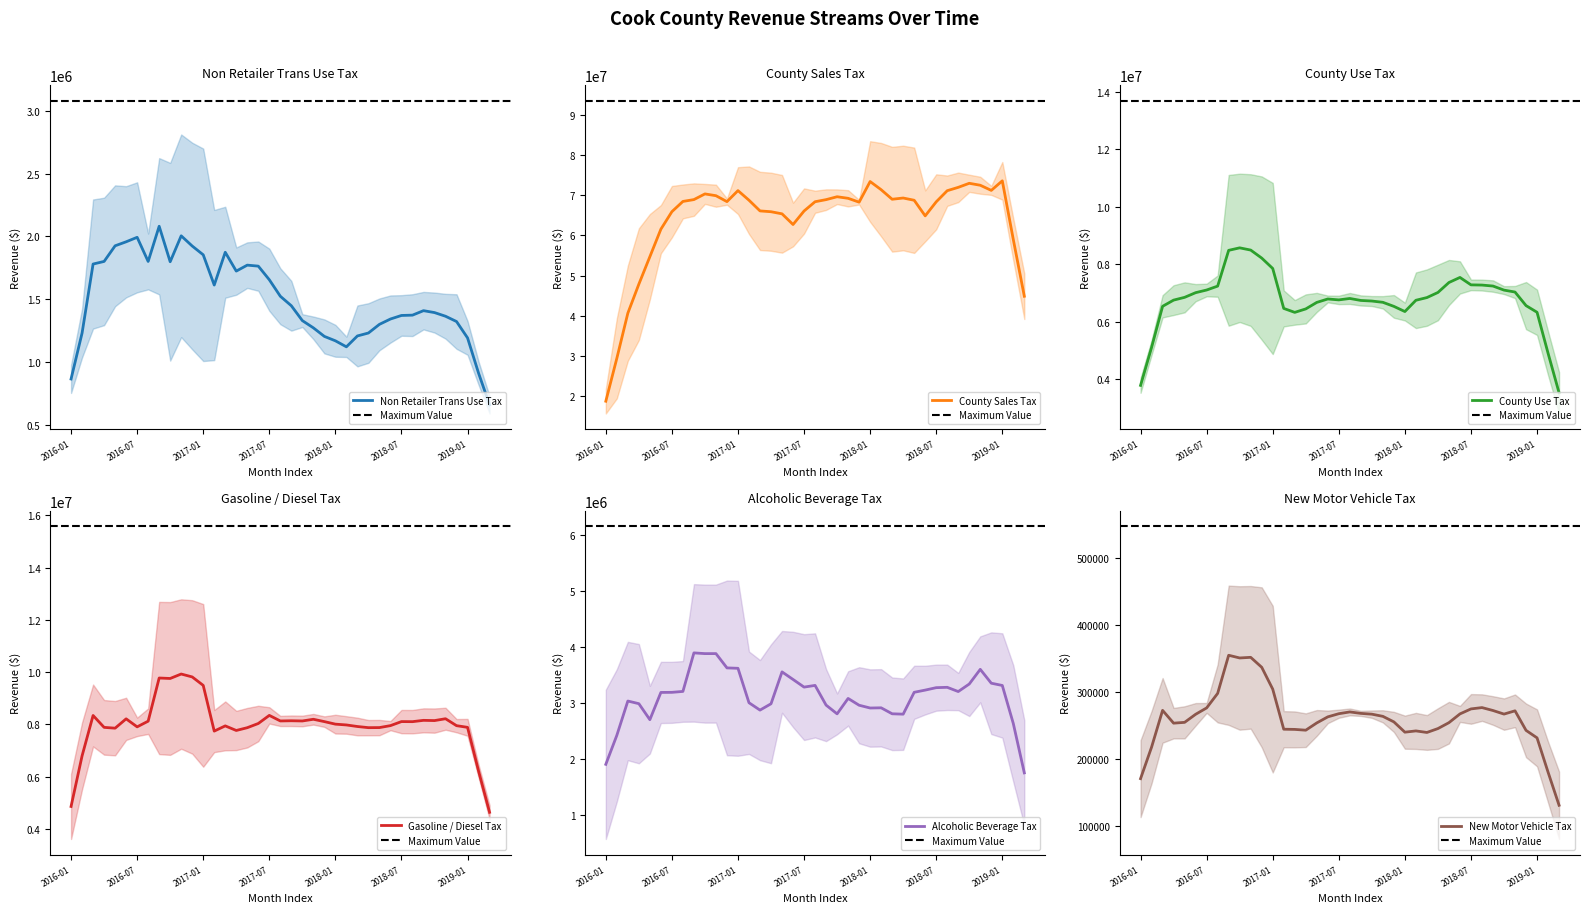

True or false: County Use Tax and Alcoholic Beverage Tax cross at least once.

False